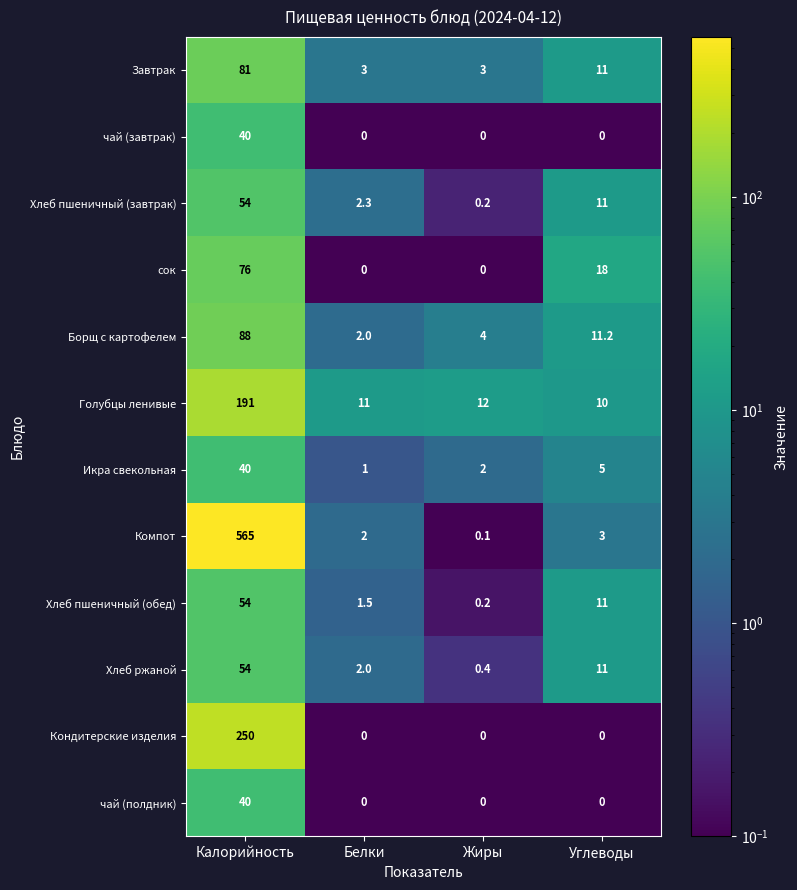

Which series has the widest spread of values?

Компот